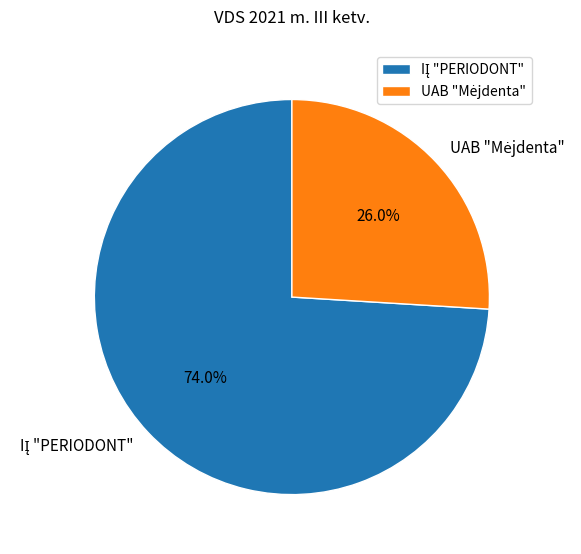

Is there a majority slice in this chart?

Yes